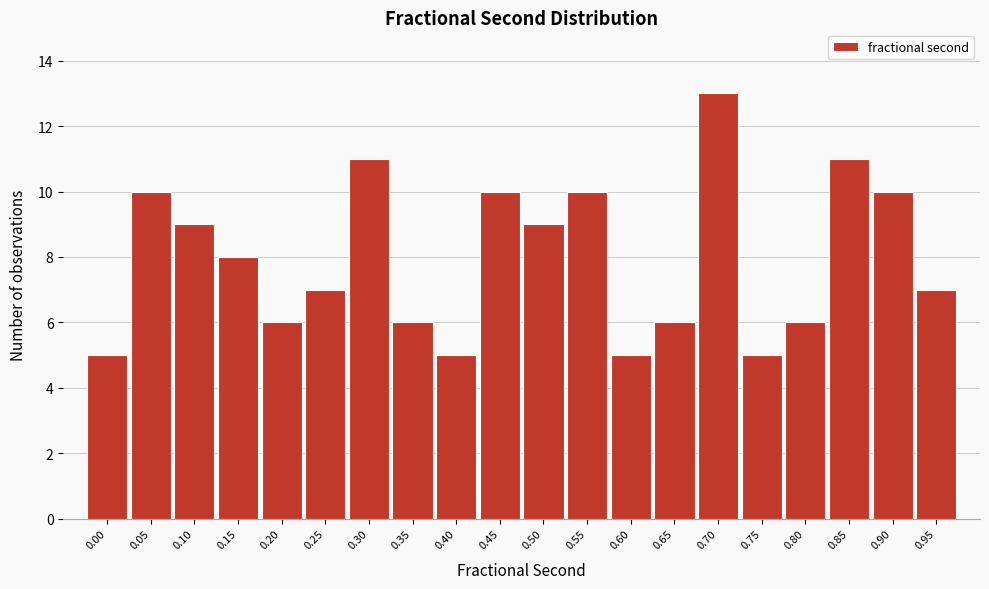

Reading left to right, what are all the values shown in this chart?

5	10	9	8	6	7	11	6	5	10	9	10	5	6	13	5	6	11	10	7